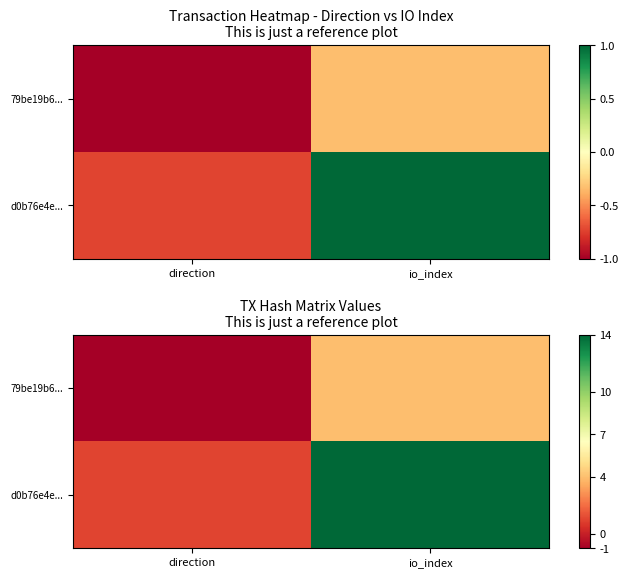

What is the maximum value shown in the chart?

14